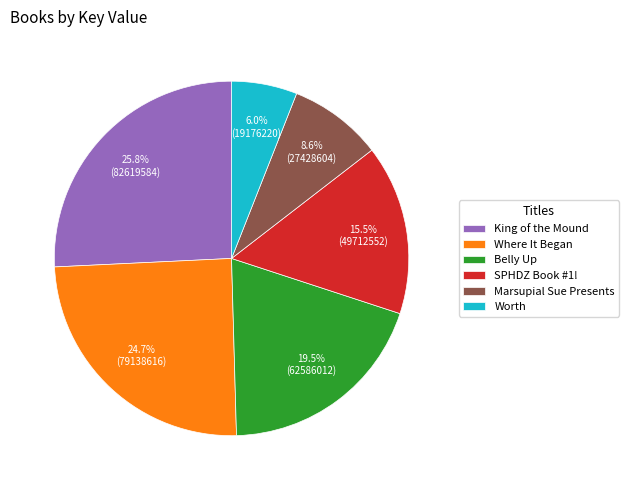

Which slice is the smallest?

Worth